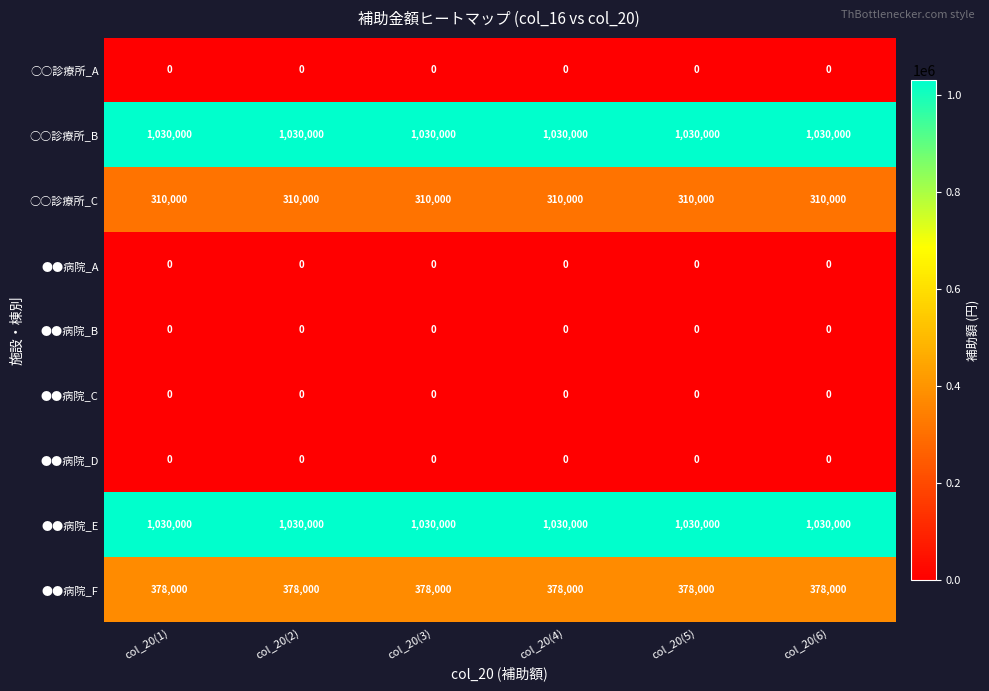

What value does the ●●病院_F series have at col_20(5)?

378000